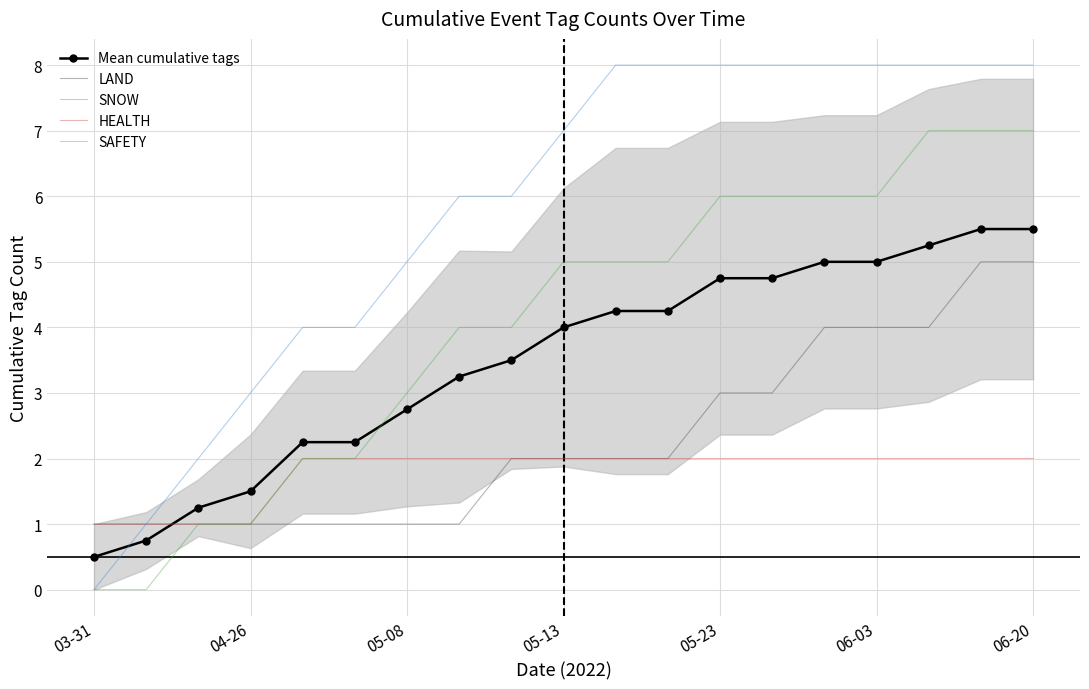

The SNOW series shows 8.0 at 06-03. True or false?

True